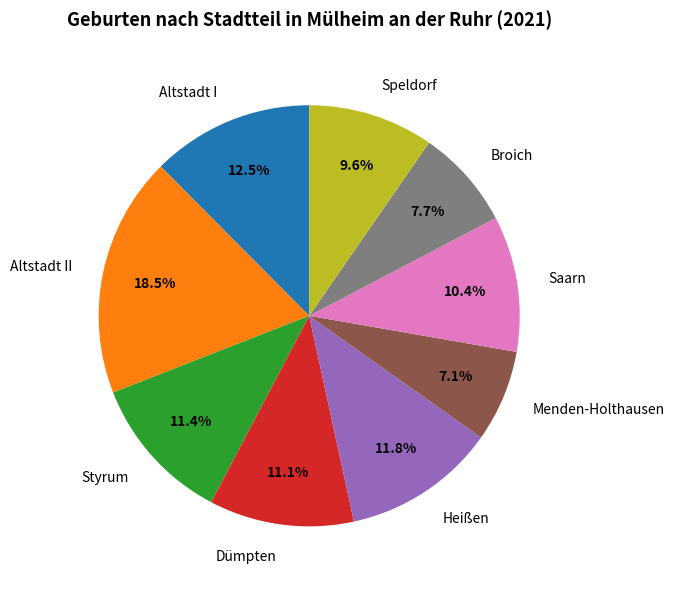

Which has a higher value, Speldorf or Altstadt II?

Altstadt II